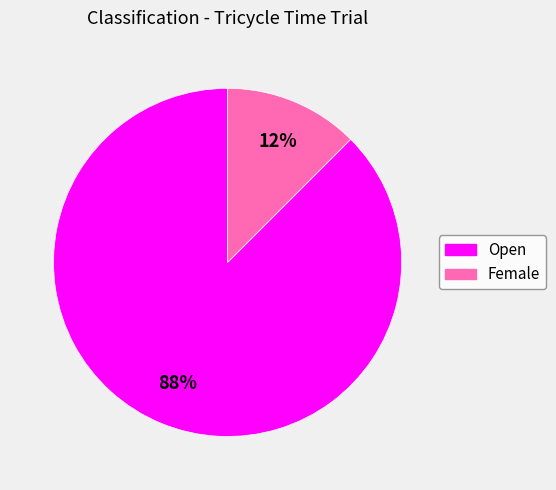

Do Open and Female together represent more than half of the pie?

Yes